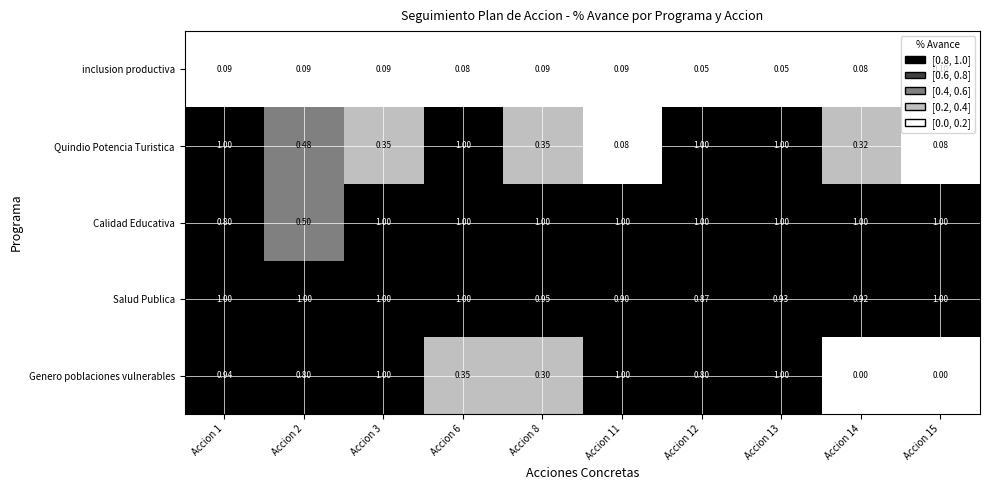

At Accion 14, list the series in order from smallest to largest.

Genero poblaciones vulnerables, inclusion productiva, Quindio Potencia Turistica, Salud Publica, Calidad Educativa